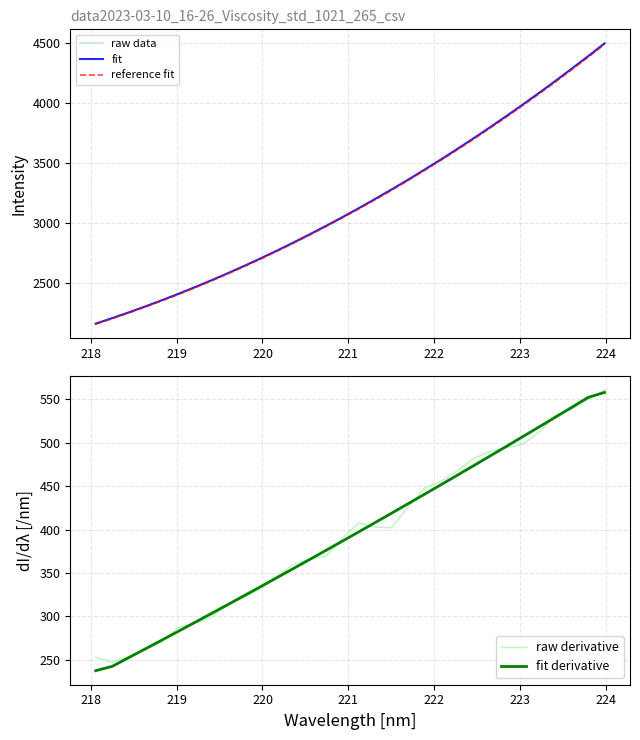

What is the highest value of the fit series?

4494.5